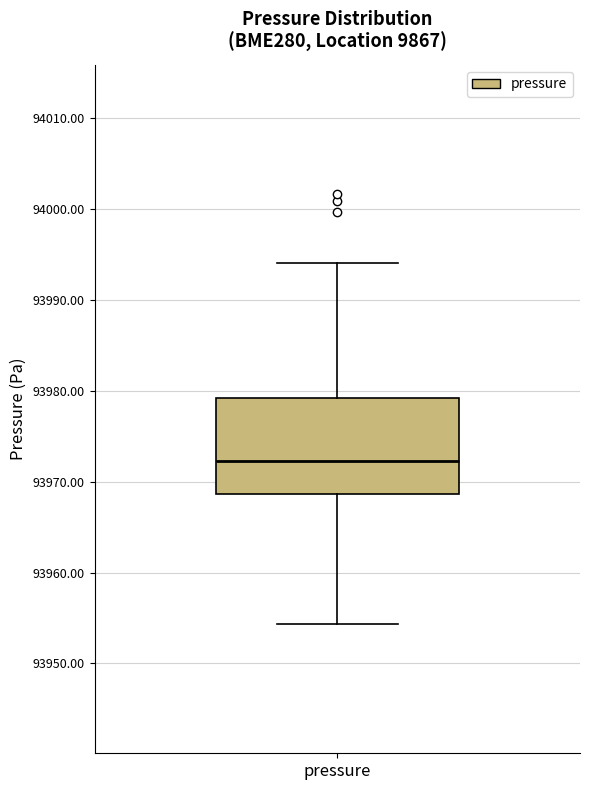

Read this box plot against the y-axis: the position of the median line, the range covered by the box, and the ends of both whiskers. The values are not printed on the chart, so give them approximately, as read against the axis.

median 93972, box 93969 to 93979, whiskers 93954 to 93994